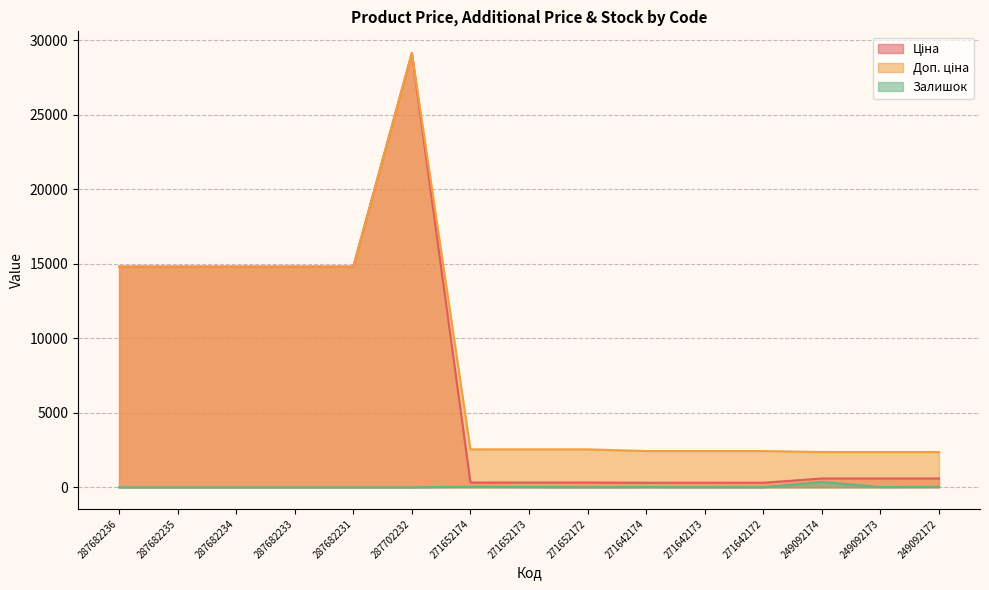

Reading right to left, transcribe all the data shown in this chart.

Ціна: 591.6	591.6	591.6	304.1	304.1	304.1	318.3	318.3	318.3	29152.3	14817.6	14817.6	14817.6	14817.6	14817.6
Доп. ціна: 2366.5	2366.5	2366.5	2432.8	2432.8	2432.8	2546.4	2546.4	2546.4	29152.3	14817.6	14817.6	14817.6	14817.6	14817.6
Залишок: 33.0	14.0	365.0	5.0	10.0	14.0	5.0	15.0	38.0	0.0	0.0	0.0	0.0	0.0	0.0